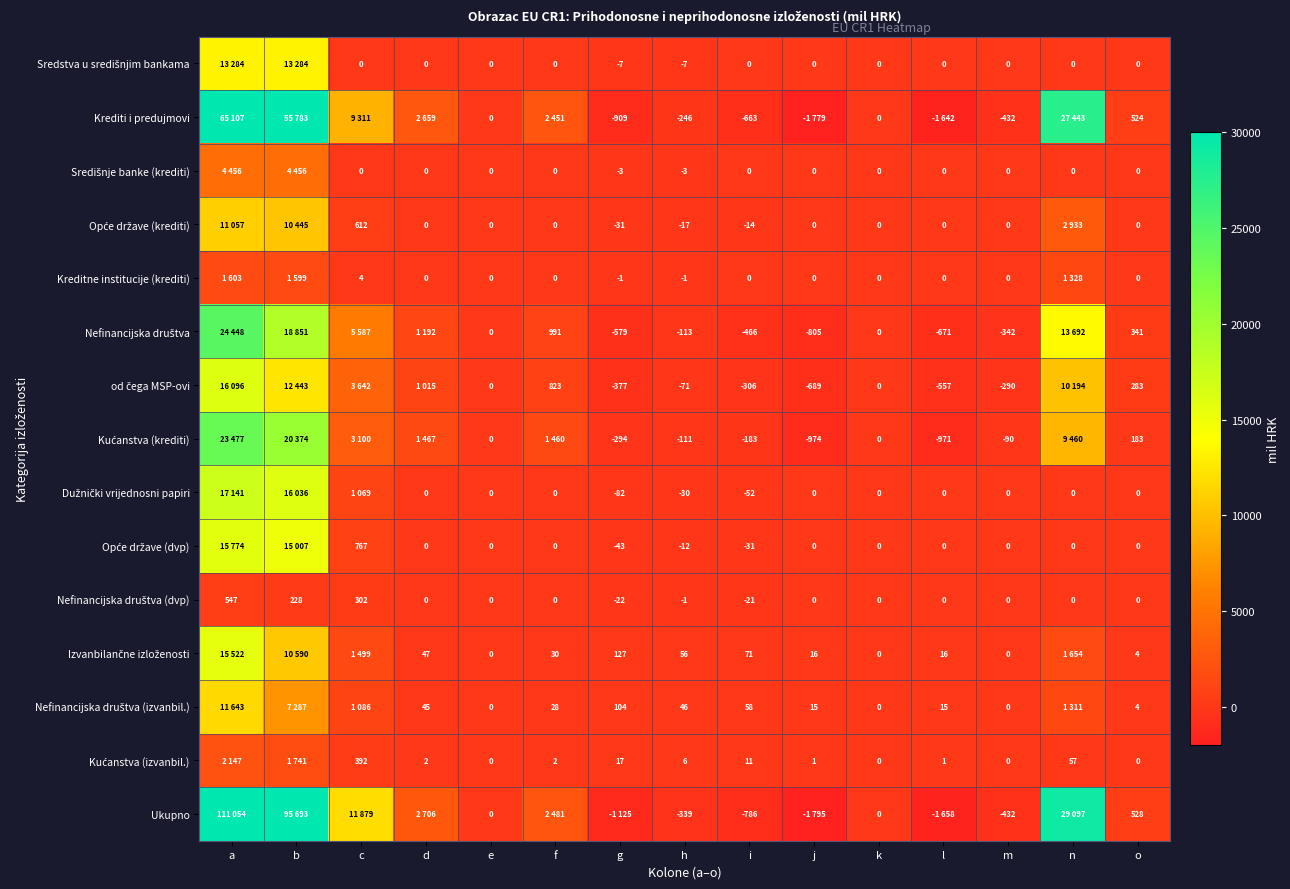

True or false: Krediti i predujmovi has a value of -1504 at g.

False